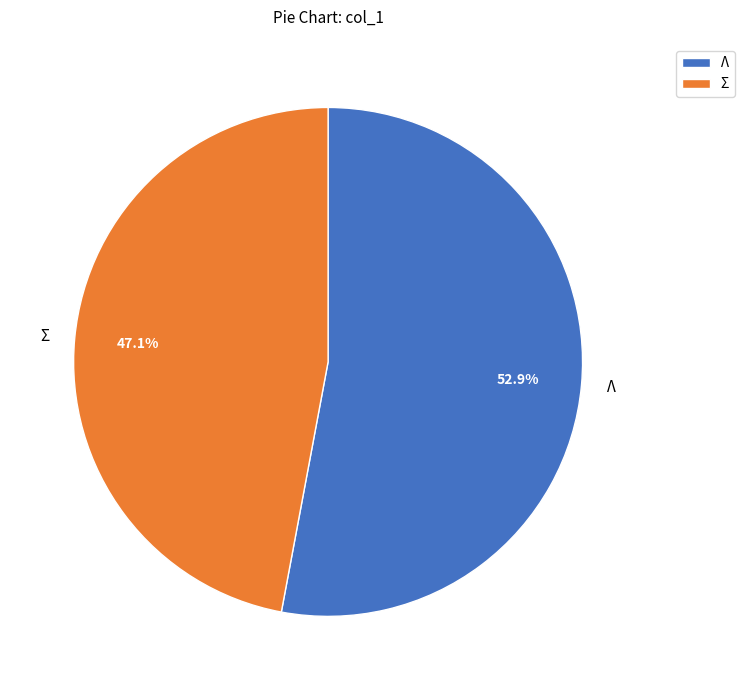

To the nearest percent, what is the average slice percentage?

50%